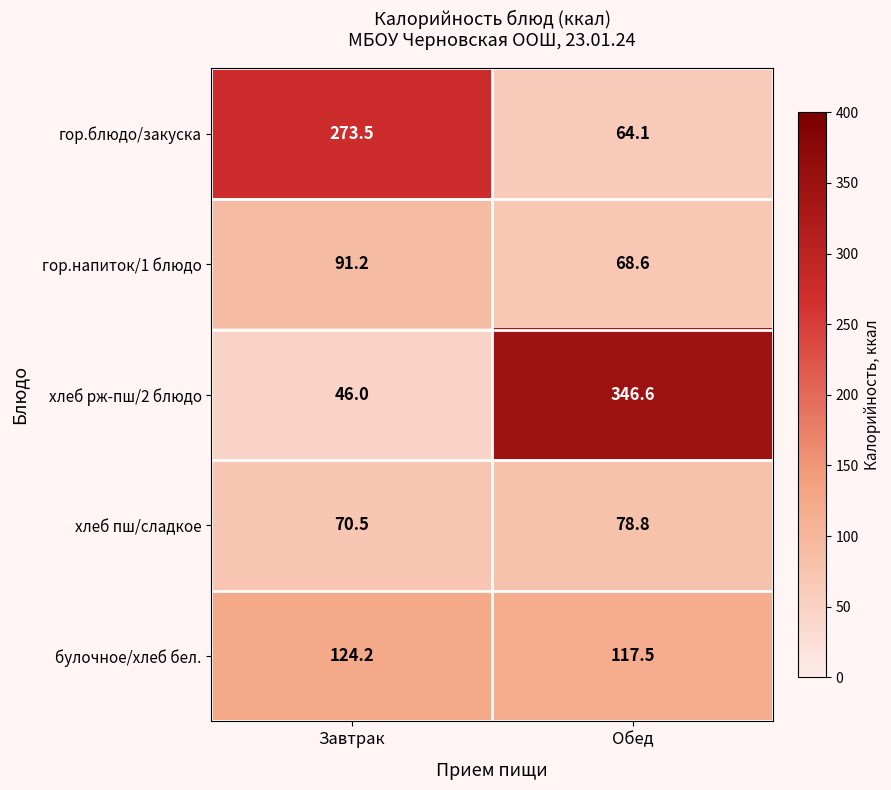

Which label corresponds to the largest value in the chart?

Обед